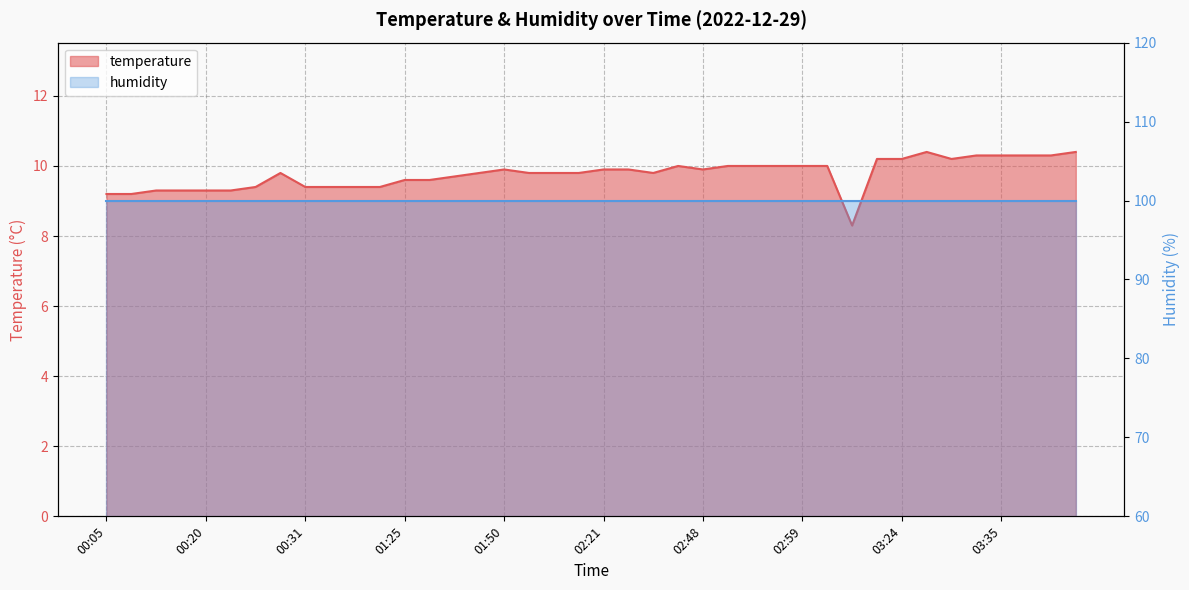

What is the change in value from 00:05 to 00:29?

+0.6